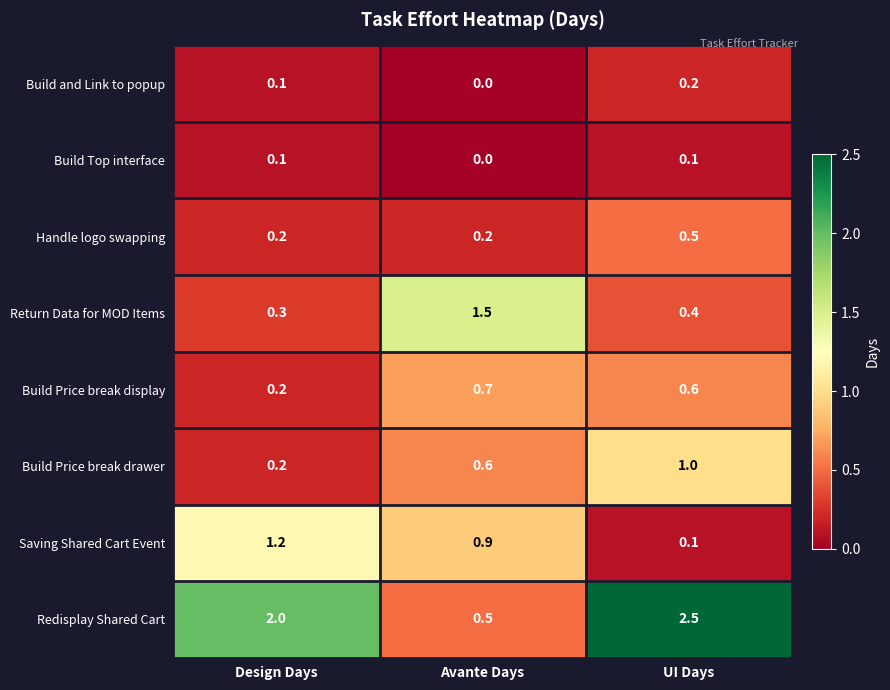

At which category is the sum across all series the highest?

UI Days